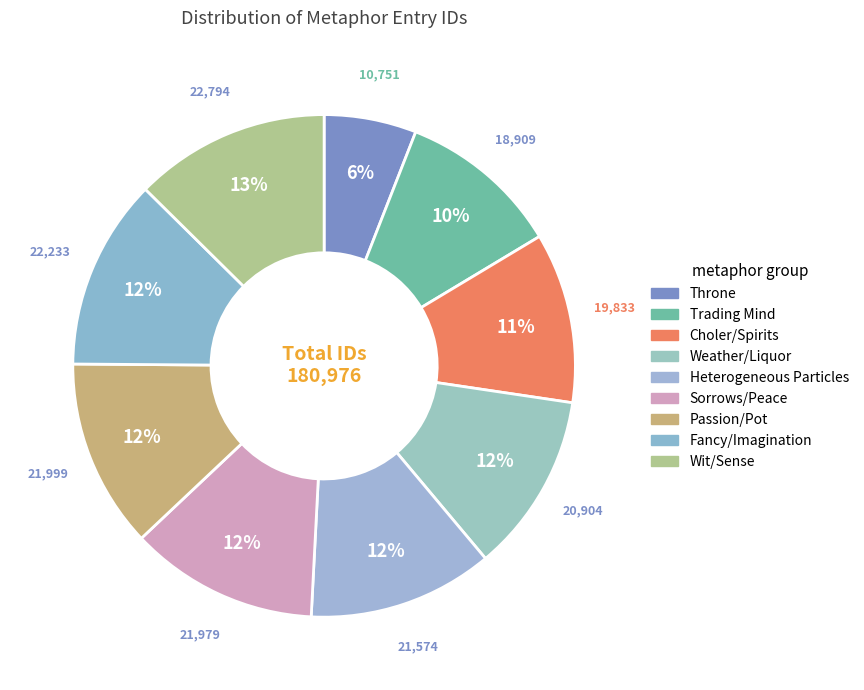

To the nearest percent, what is the combined percentage of Trading Mind and Choler/Spirits?

21%